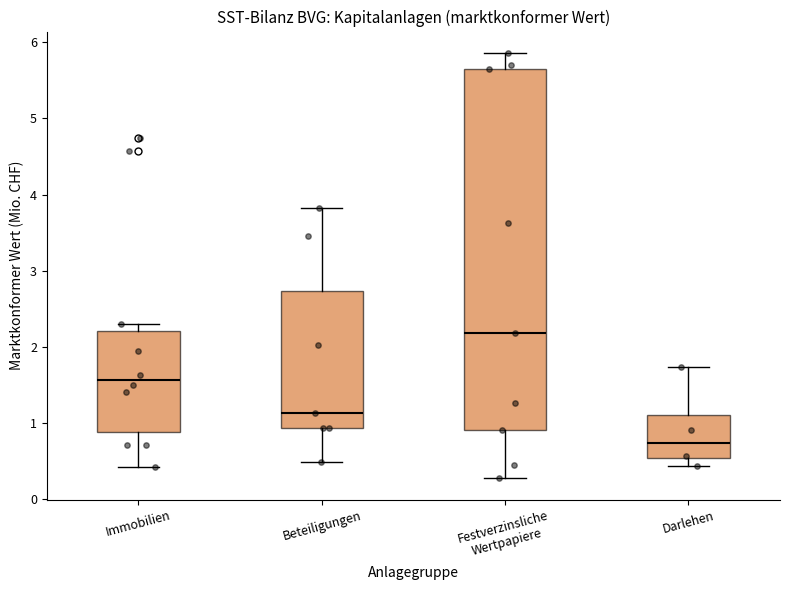

Reading left to right, read every box against the y-axis: the position of its median line, the range the box covers, and the ends of its whiskers. The values are not printed on the chart, so give them approximately, as read against the axis.

Immobilien: median 1.6, box 0.9 to 2.2, whiskers 0.4 to 2.3
Beteiligungen: median 1.1, box 0.9 to 2.7, whiskers 0.5 to 3.8
Festverzinsliche Wertpapiere: median 2.2, box 0.9 to 5.6, whiskers 0.3 to 5.9
Darlehen: median 0.7, box 0.5 to 1.1, whiskers 0.4 to 1.7